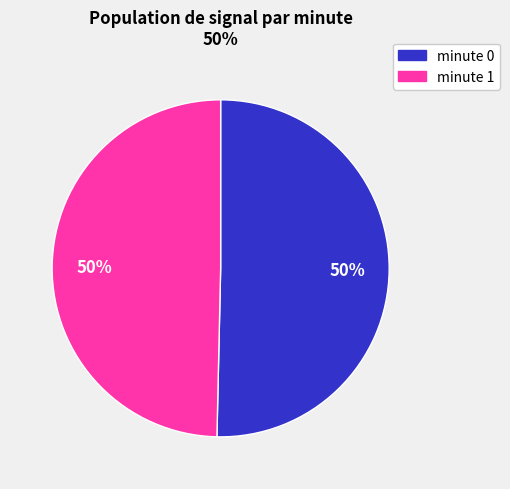

What is the ratio of the value at minute 1 to the value at minute 0?

1.0